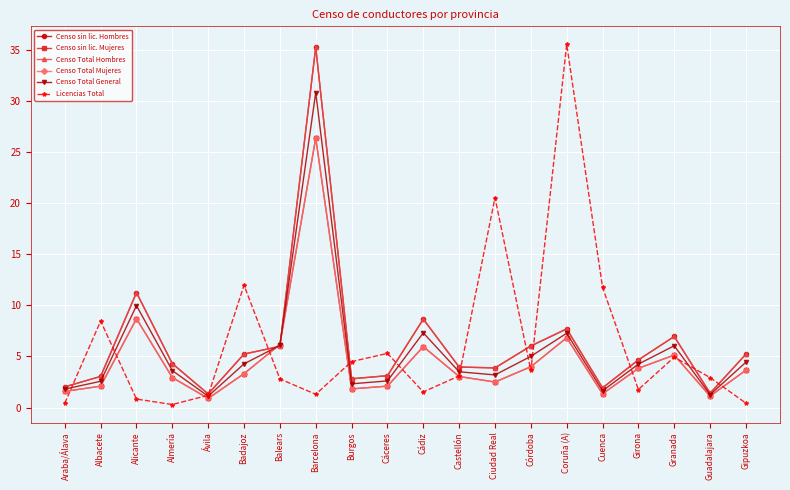

What is the label of the 9th point from the right?

Castellón